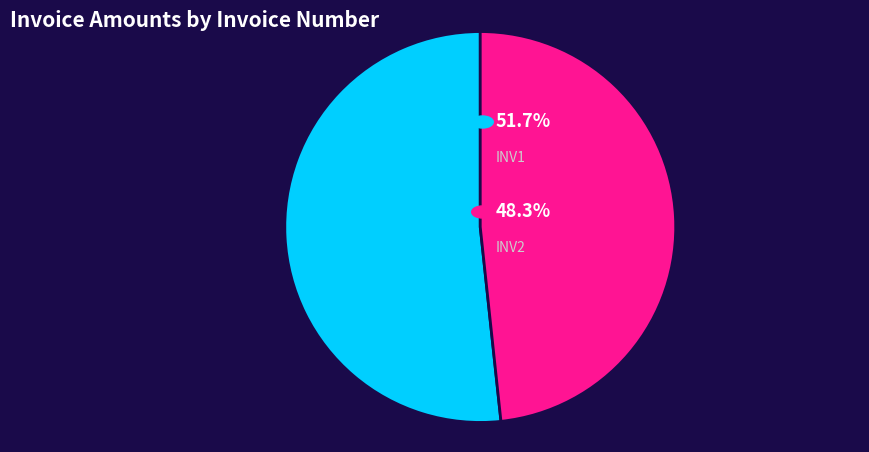

Is there any slice that represents more than half of the pie?

Yes